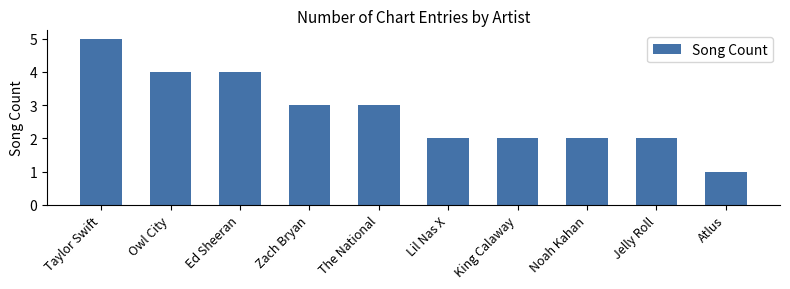

Which label corresponds to the largest value in the chart?

Taylor Swift